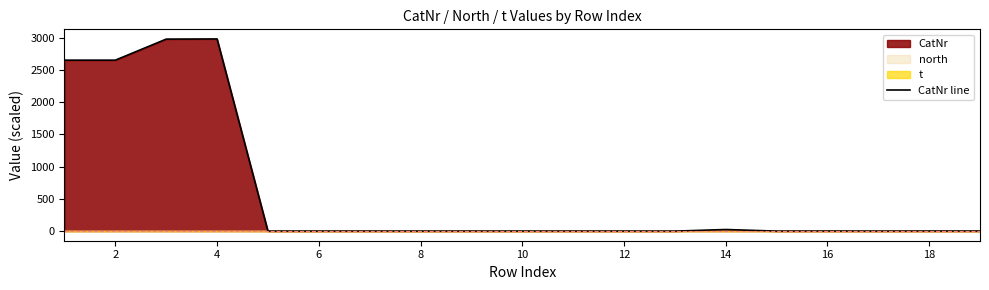

True or false: the data shows 0.2 at 12.

False